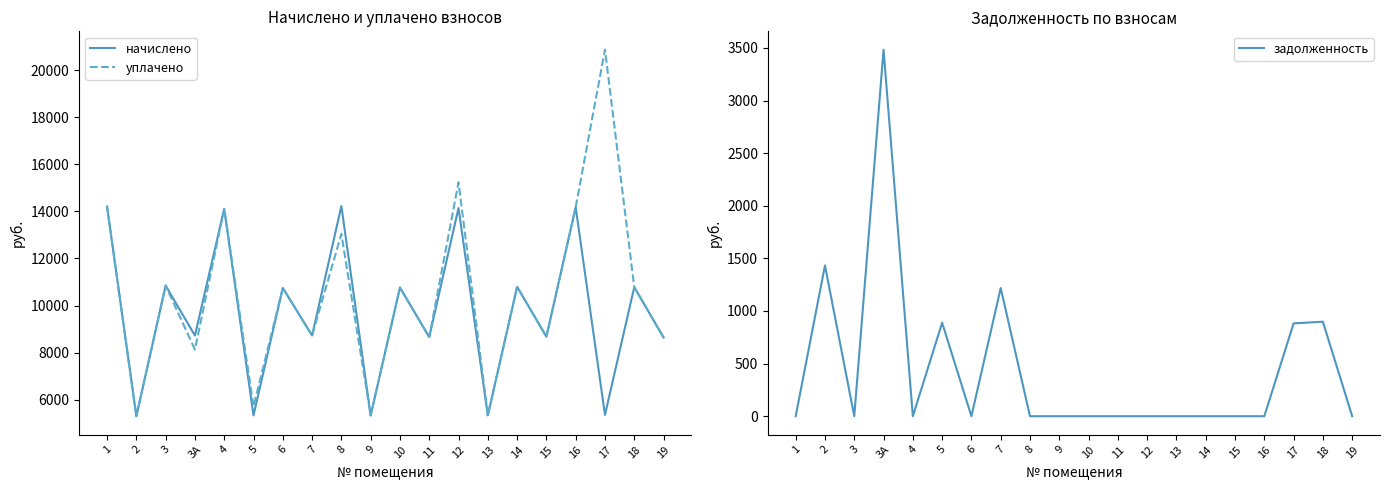

Reading left to right, what are all the values shown in this chart?

начислено: 1=14208.5	2=5299.2	3=10847.0	3А=8727.1	4=14109.1	5=5332.3	6=10747.4	7=8727.1	8=14225.0	9=5332.3	10=10764.0	11=8660.9	12=14142.2	13=5332.3	14=10797.1	15=8677.4	16=14175.4	17=5355.0	18=10780.6	19=8644.3
уплачено: 1=14208.5	2=5299.2	3=10847.0	3А=8130.0	4=14109.1	5=5712.3	6=10747.4	7=8727.1	8=13039.6	9=5332.3	10=10764.0	11=8660.9	12=15235.4	13=5332.3	14=10797.1	15=8677.4	16=14175.4	17=20868.6	18=10780.6	19=8644.3
задолженность: 1=0.0	2=1432.8	3=0.0	3А=3483.5	4=0.0	5=888.7	6=0.0	7=1218.1	8=0.0	9=0.0	10=0.0	11=0.0	12=0.0	13=0.0	14=0.0	15=0.0	16=0.0	17=882.0	18=898.4	19=0.0